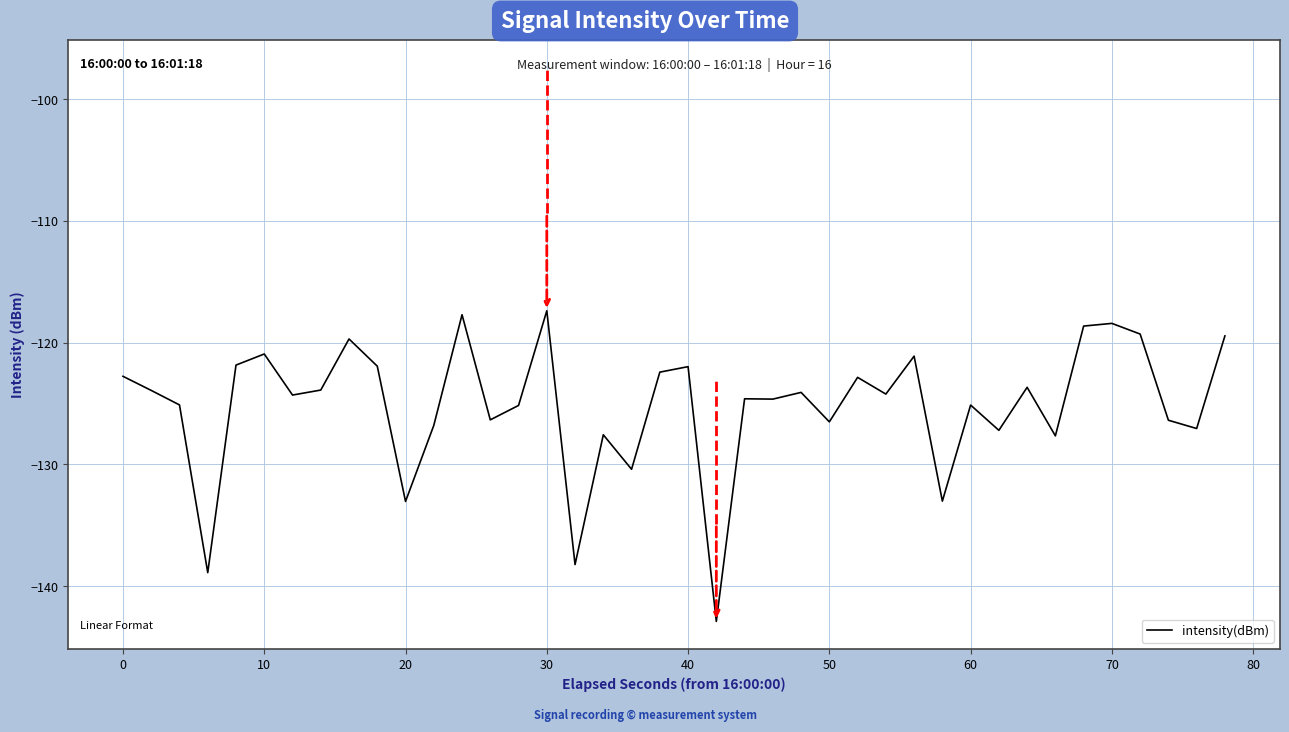

What is the minimum value shown in the chart?

-142.9